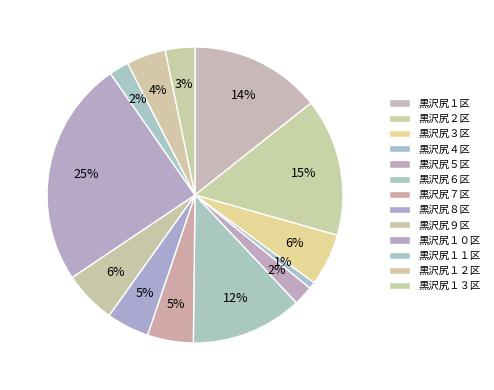

Is it true that 黒沢尻５区 is 9% of the pie?

False